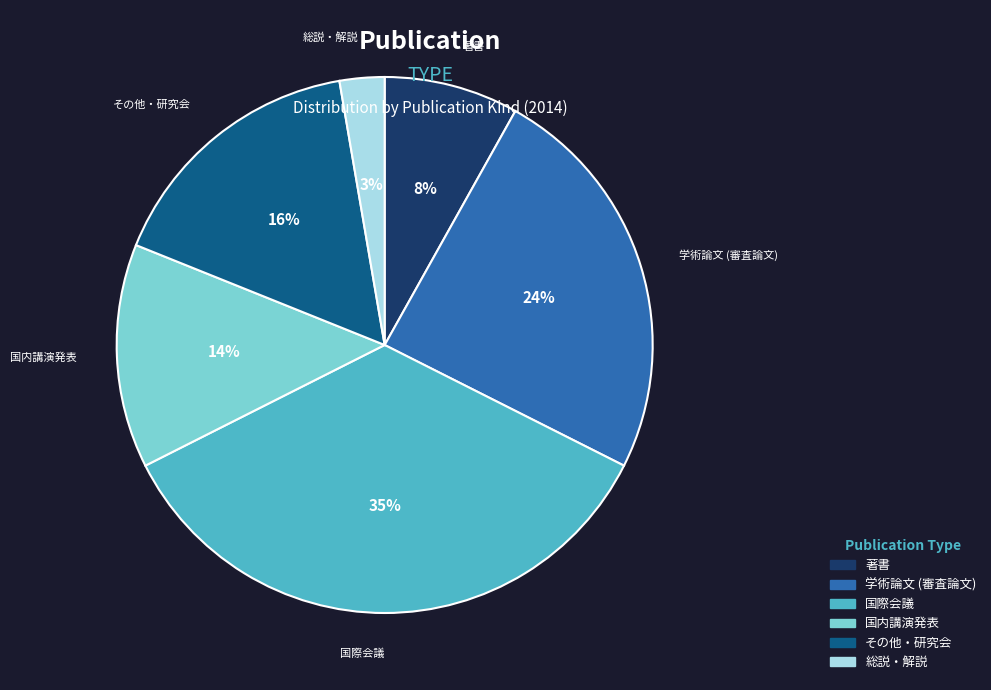

Do 学術論文 (審査論文) and 国内講演発表 together represent more than half of the pie?

No